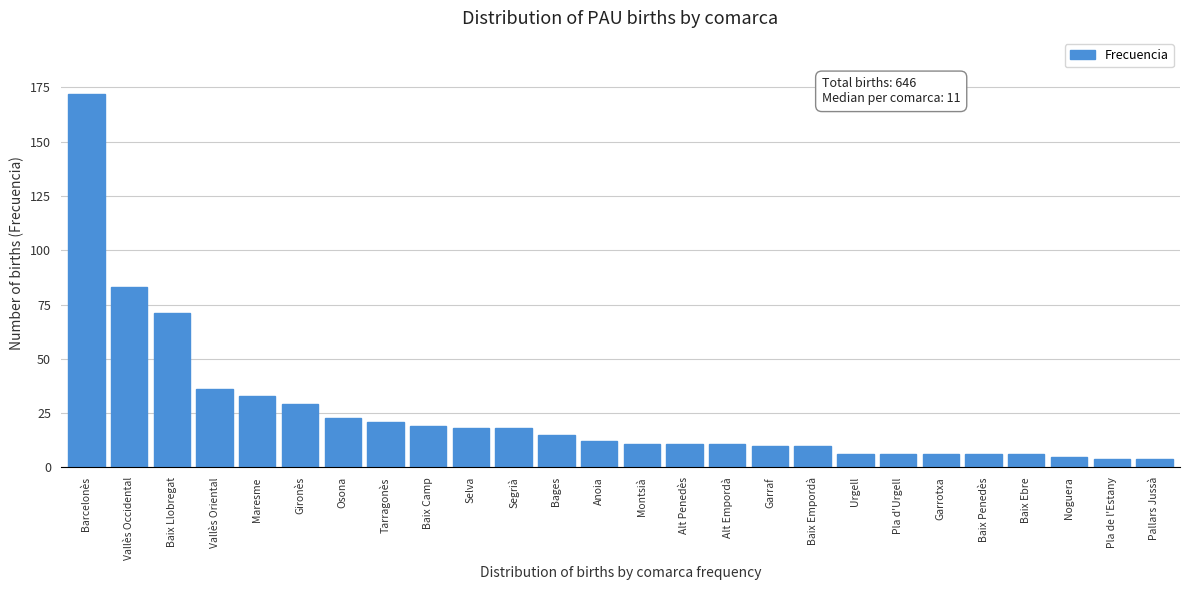

Reading right to left, transcribe all the data shown in this chart.

4	4	5	6	6	6	6	6	10	10	11	11	11	12	15	18	18	19	21	23	29	33	36	71	83	172